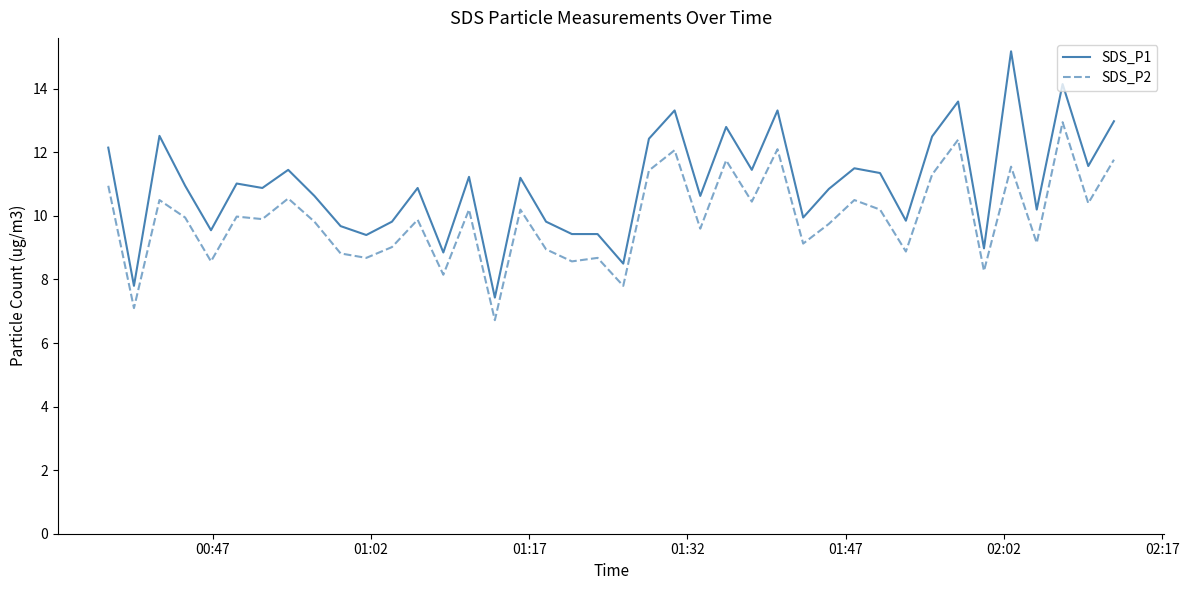

What is the maximum value shown in the chart?

15.2